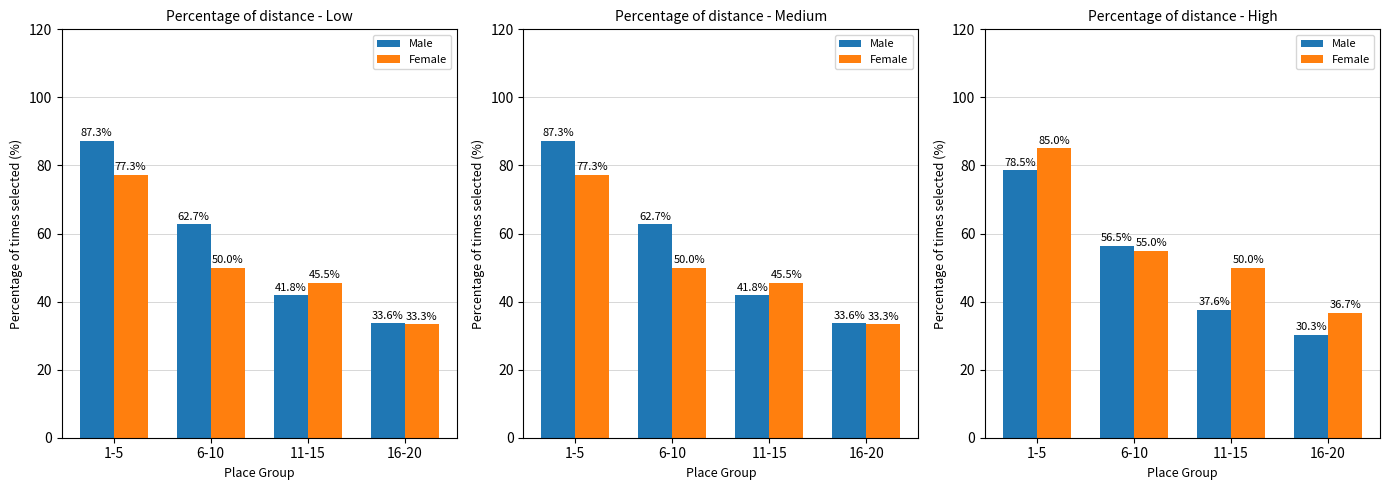

Which series has the widest spread of values?

Female